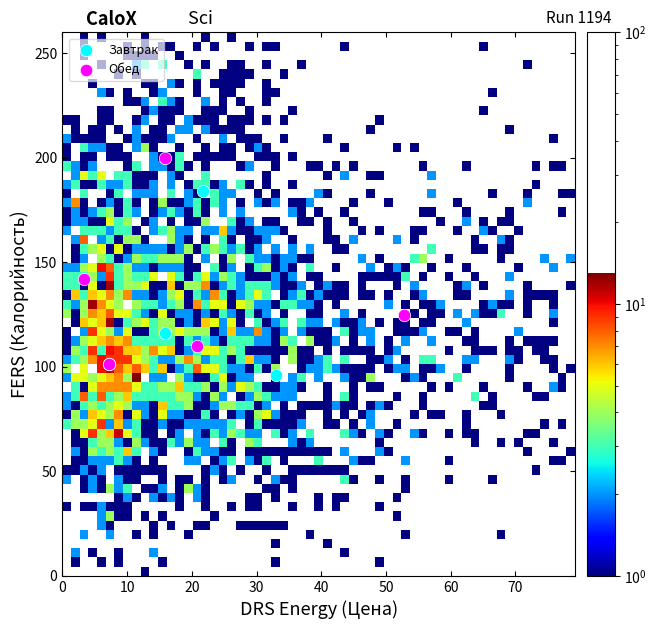

Which series contains the highest Y value?

Обед